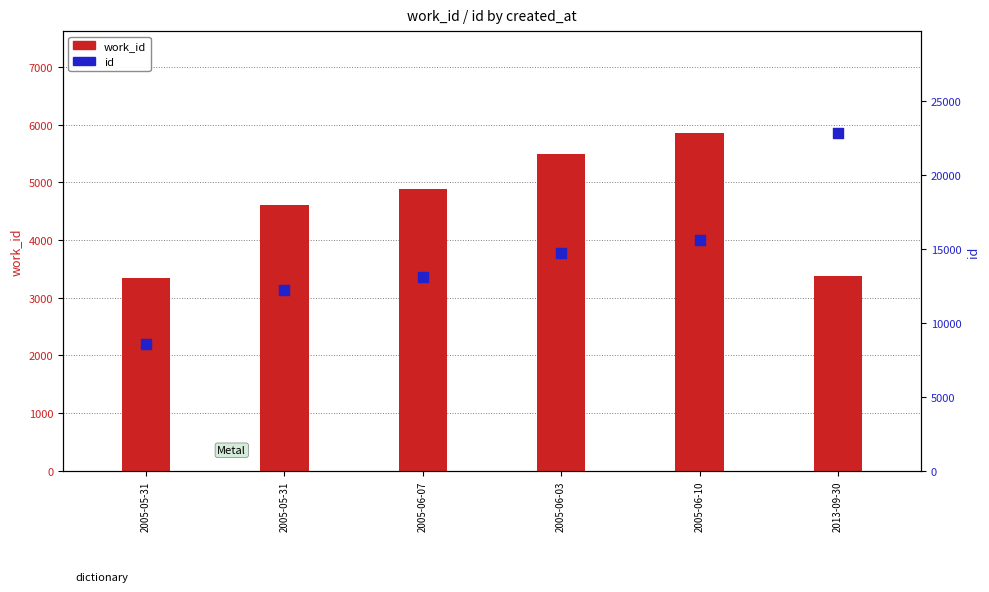

Which series has the widest spread of Y values?

id